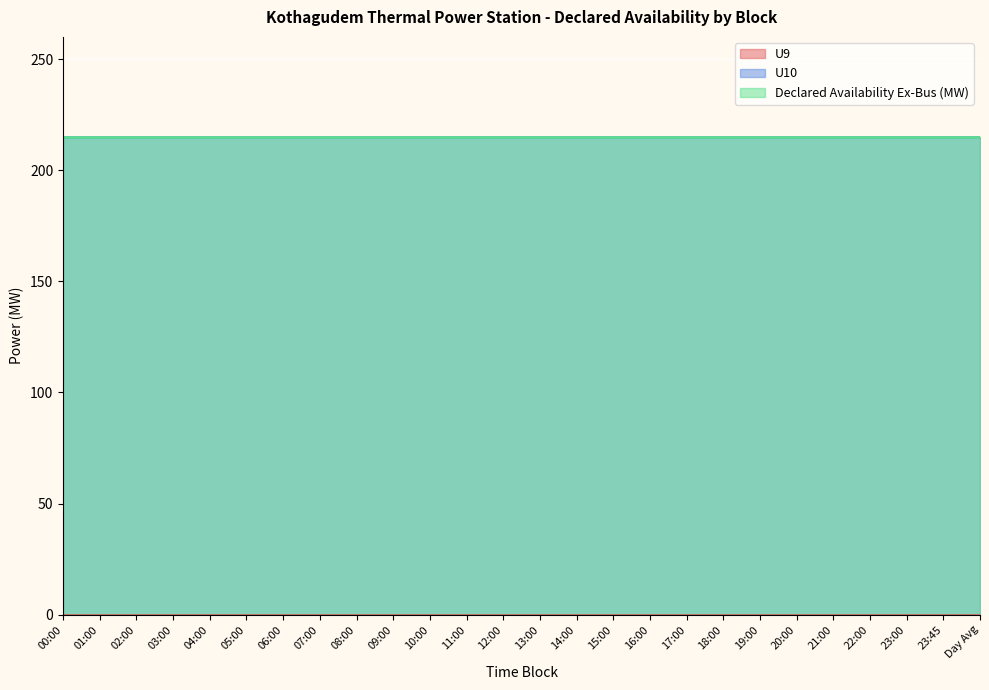

True or false: U9 and U10 cross at least once.

False